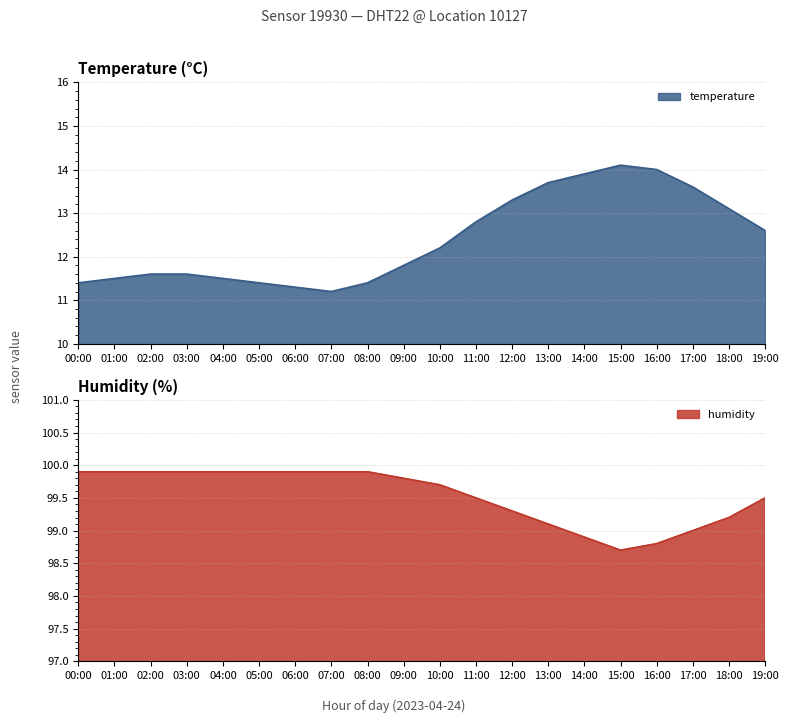

Which series has the widest spread of values?

temperature